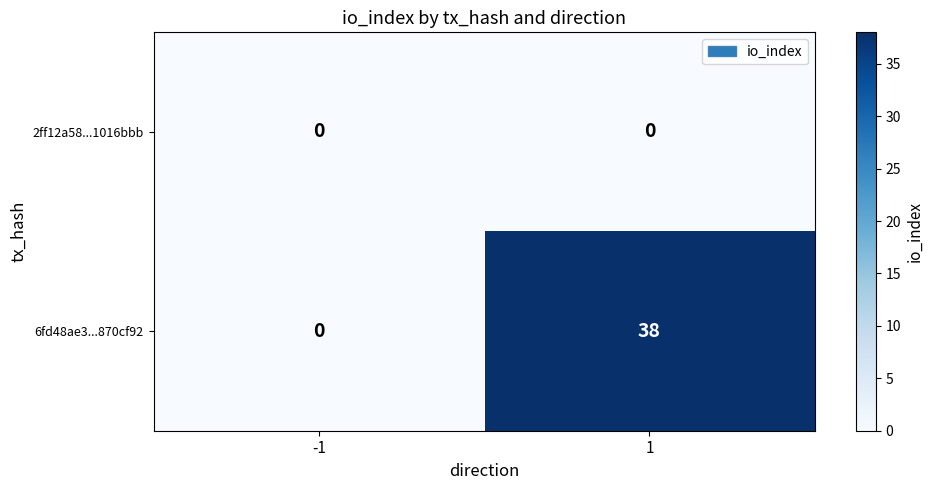

True or false: 6fd48ae3...870cf92 has a value of 12 at -1.

False